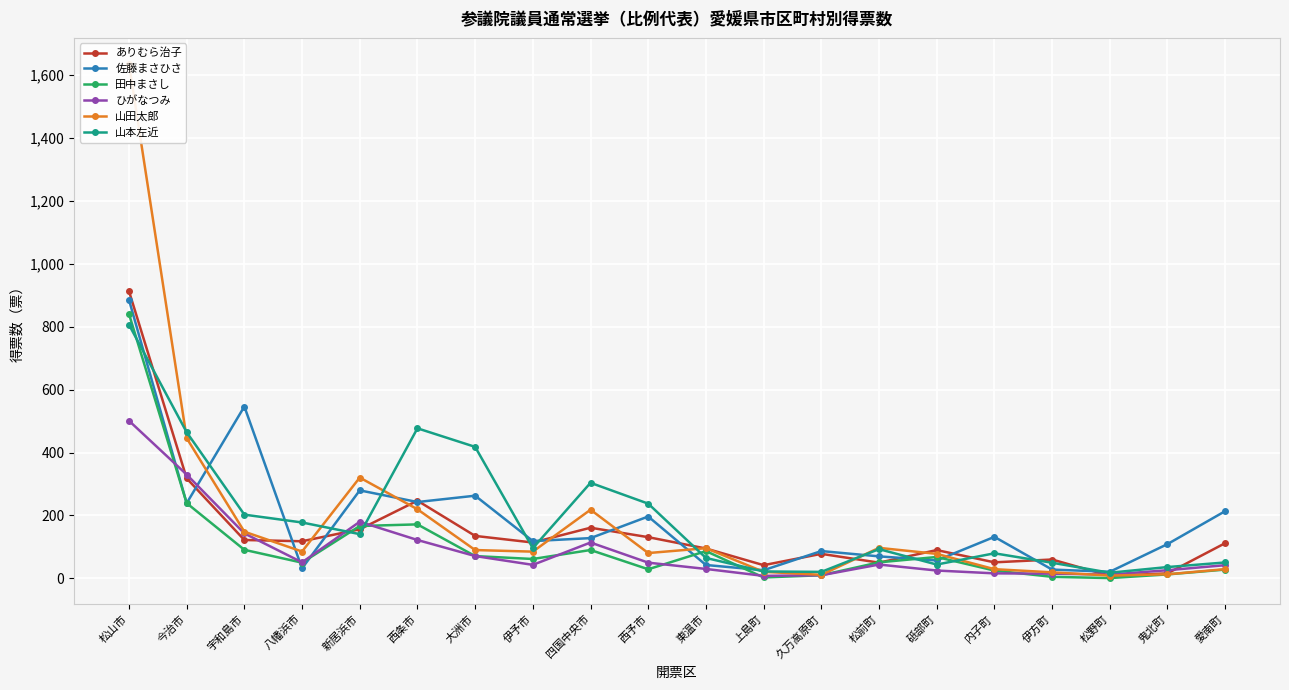

Read the ひがなつみ value at 内子町.

16.0